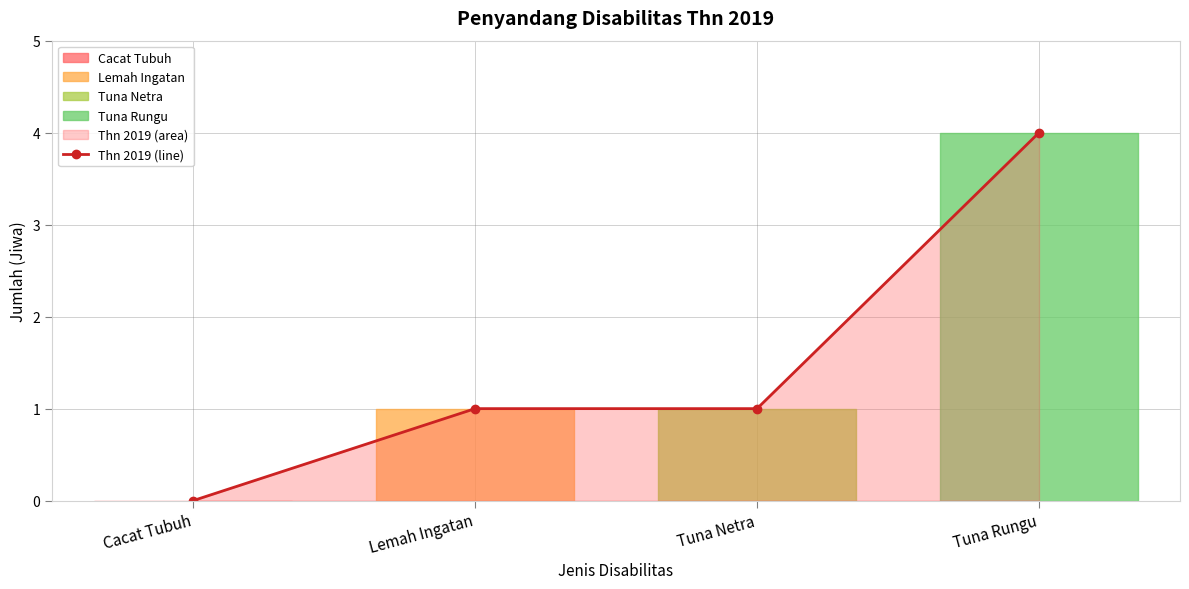

True or false: the data has more than 1 interior local peaks.

False